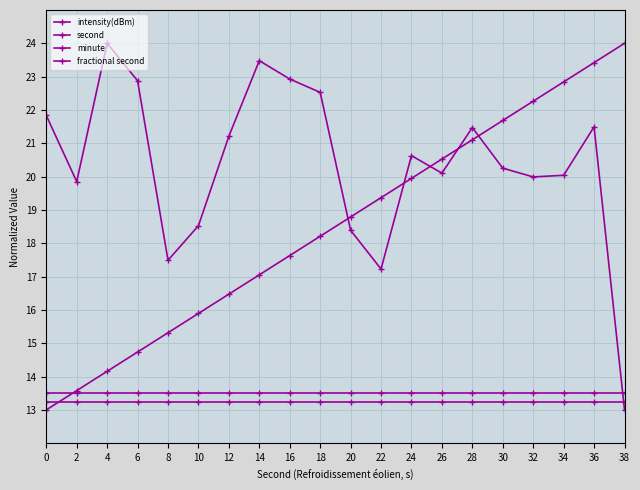

Reading left to right, what are all the values shown in this chart?

intensity(dBm): 21.8	19.8	24.0	22.9	17.5	18.5	21.2	23.5	22.9	22.5	18.4	17.2	20.6	20.1	21.5	20.3	20.0	20.0	21.5	13.0
second: 13.0	13.6	14.2	14.7	15.3	15.9	16.5	17.1	17.6	18.2	18.8	19.4	19.9	20.5	21.1	21.7	22.3	22.8	23.4	24.0
minute: 13.5	13.5	13.5	13.5	13.5	13.5	13.5	13.5	13.5	13.5	13.5	13.5	13.5	13.5	13.5	13.5	13.5	13.5	13.5	13.5
fractional second: 13.2	13.2	13.2	13.2	13.2	13.2	13.2	13.2	13.2	13.2	13.2	13.2	13.2	13.2	13.2	13.2	13.2	13.2	13.2	13.2